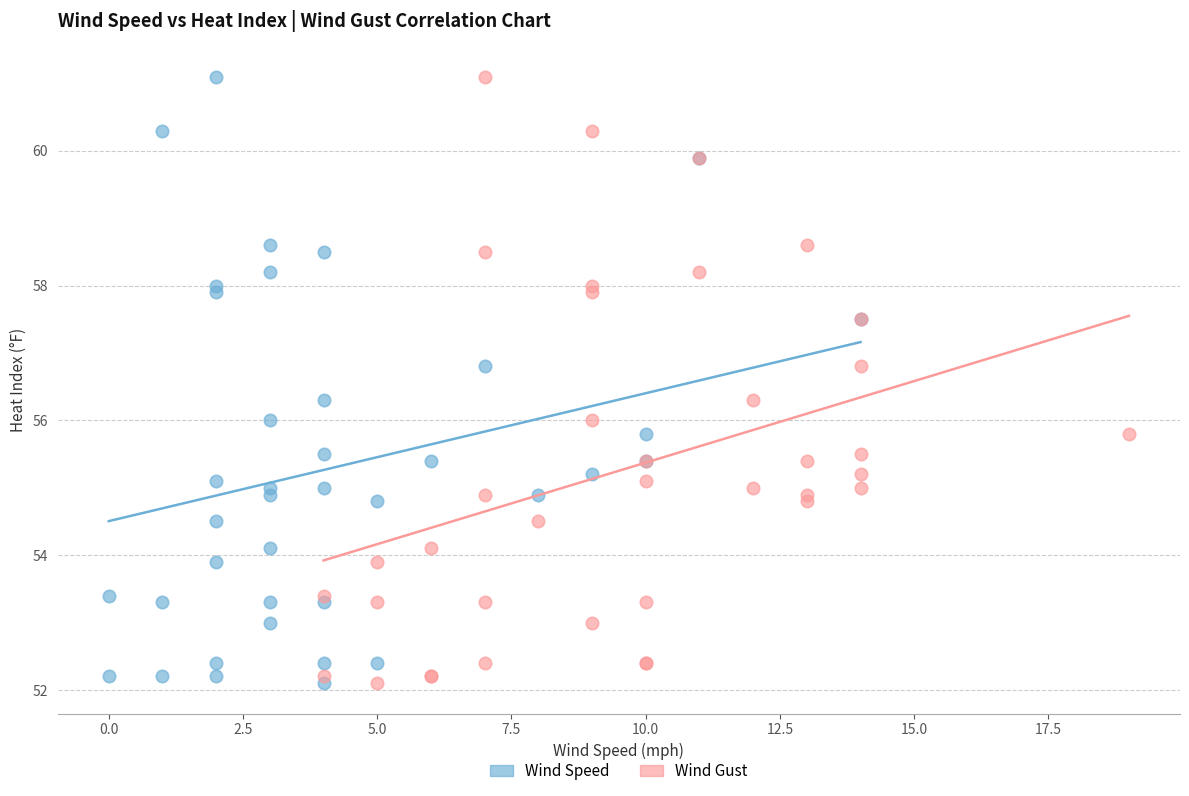

What are all the series names shown in the legend?

Wind Speed, Wind Gust